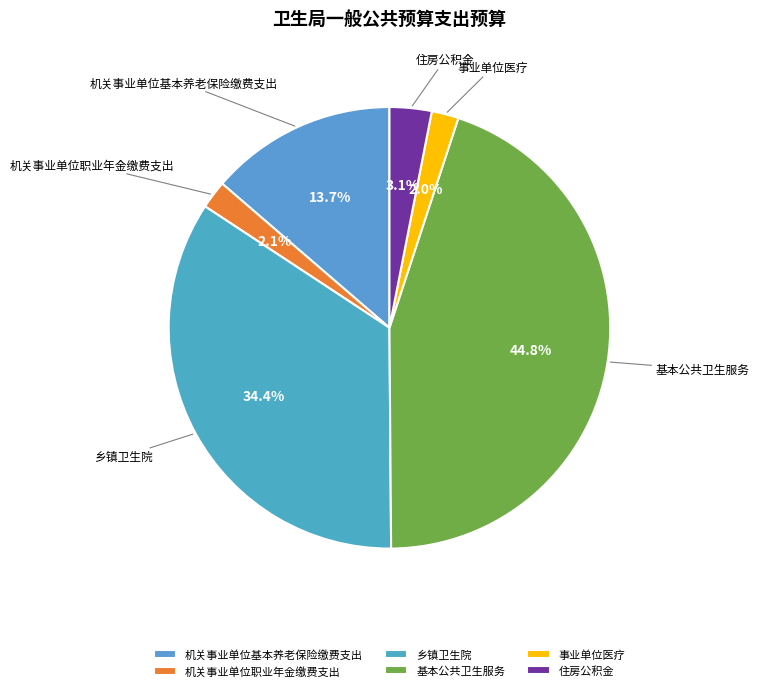

What percentage is the 机关事业单位基本养老保险缴费支出 slice, to the nearest percent?

14%